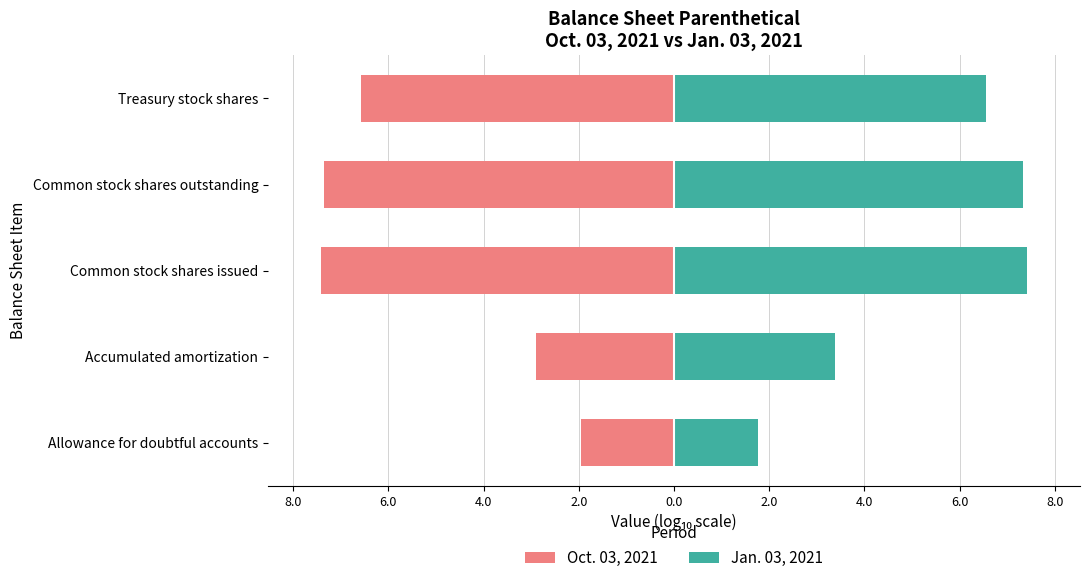

How many data points does each series have?

5